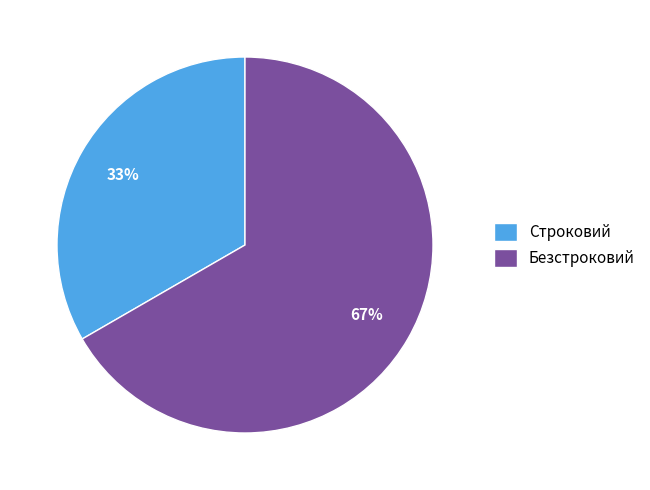

Which category has the smallest portion of the pie?

Строковий